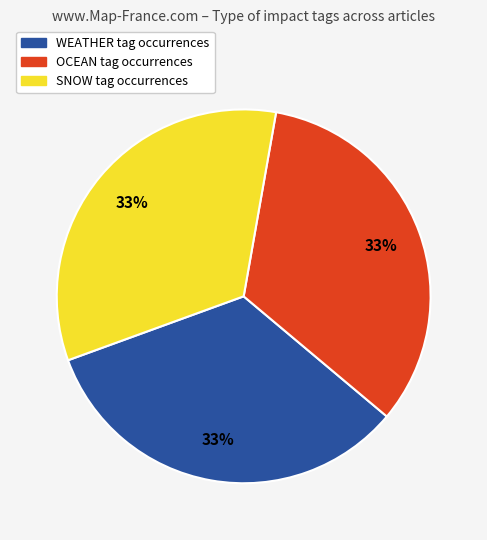

Count the number of slices in the pie.

3